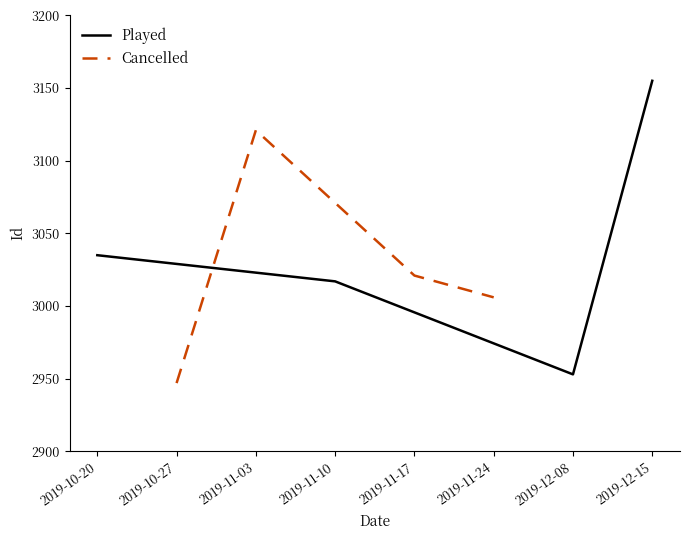

Where is Played nearest to the value 3054?

2019-10-20